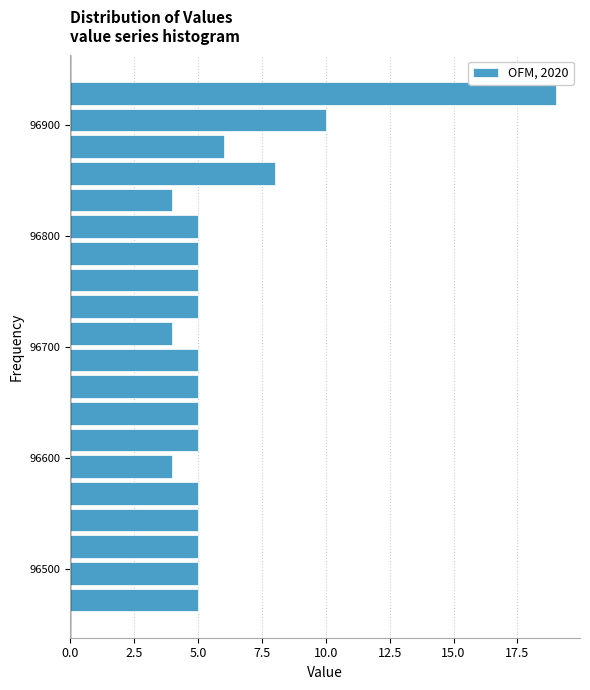

Around what value on the y-axis is the longest bar? Give the approximate position of its centre, as read against the axis.

96930